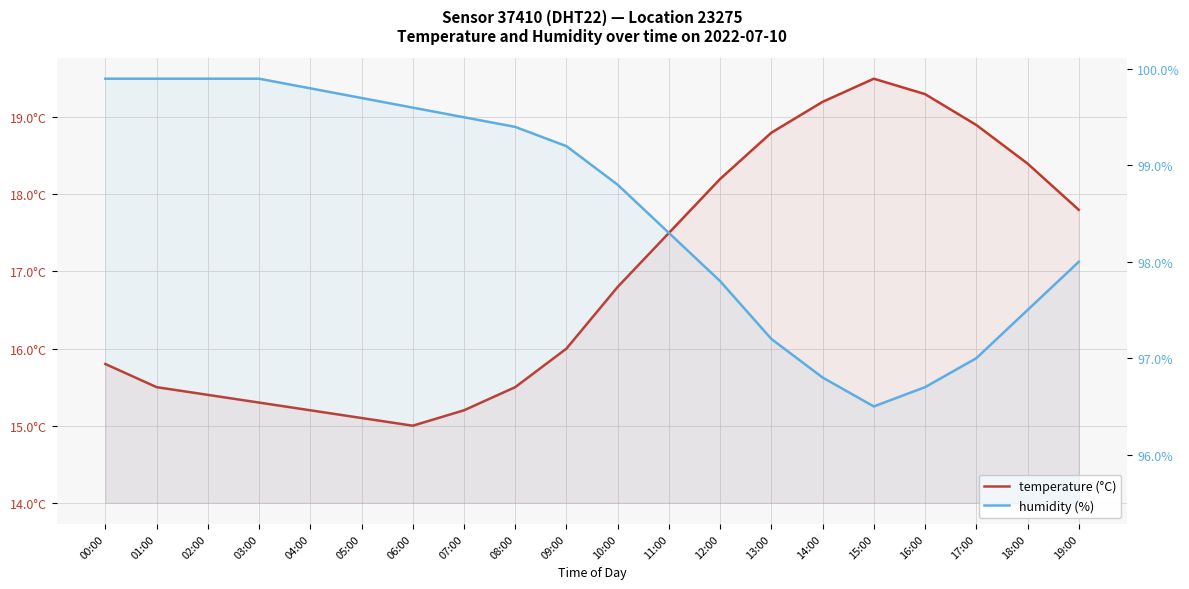

What is the label of the 12th point from the right?

08:00